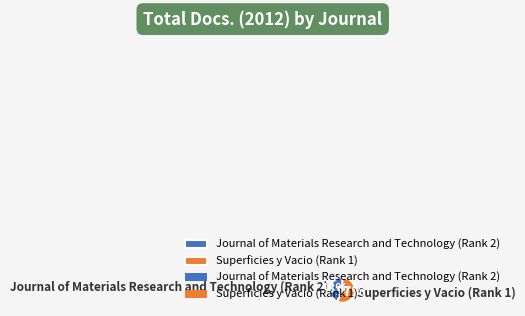

What is the ratio of the value at Journal of Materials Research and Technology (Rank 2) to the value at Superficies y Vacio (Rank 1)?

0.8